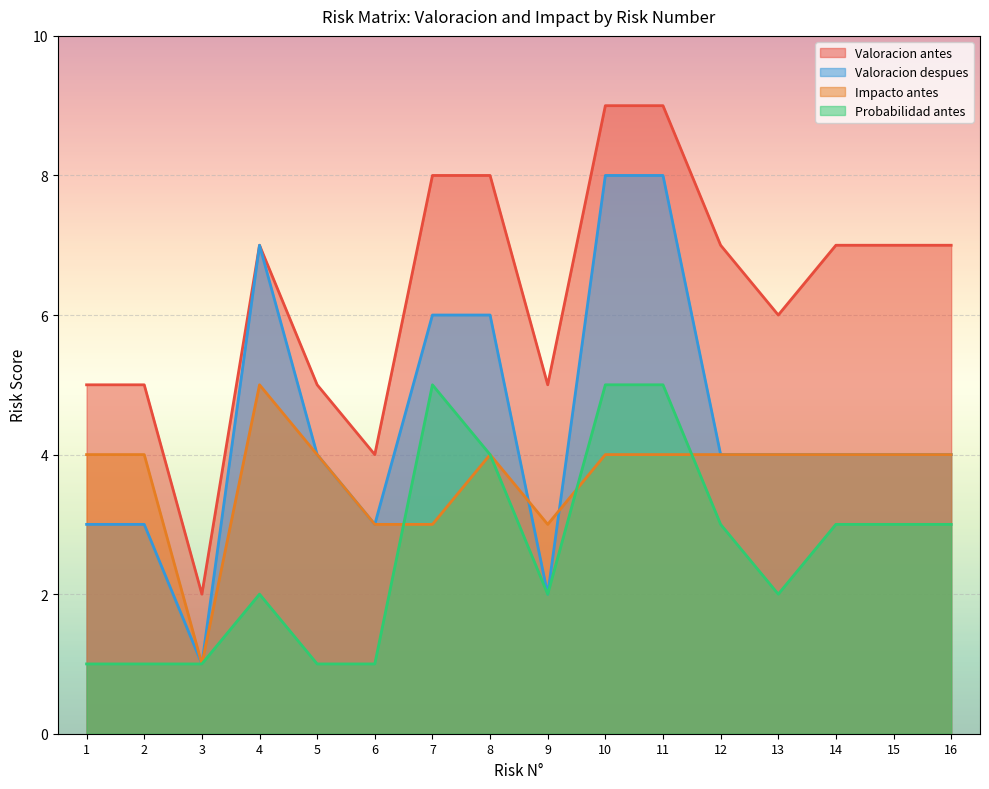

How many lines are shown in the chart?

4